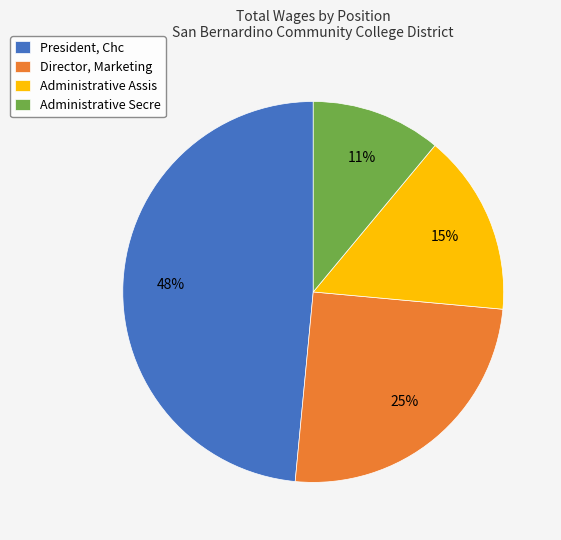

Is the sum of Director, Marketing and Administrative Assis greater than half?

No